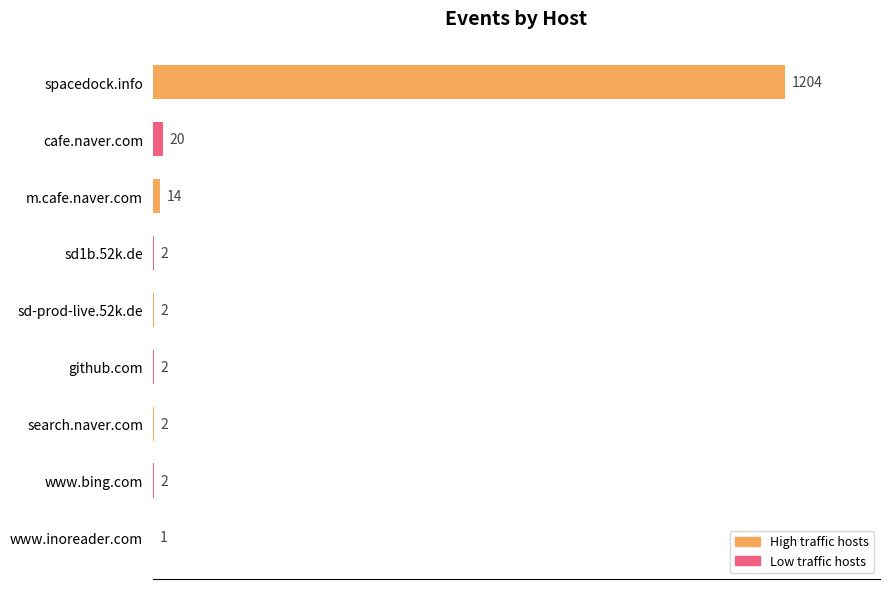

What is the average value?

139